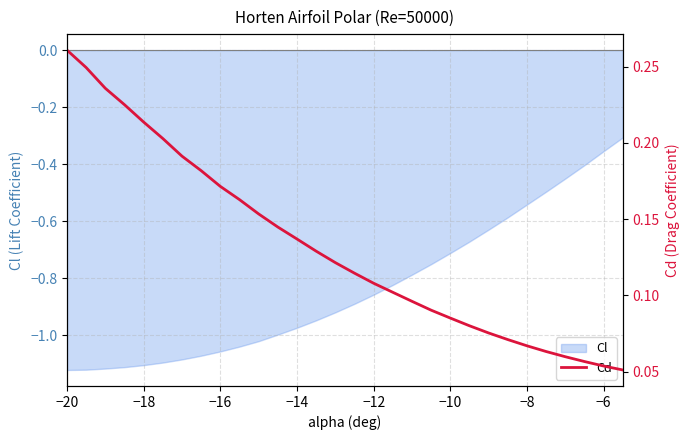

Is it true that Cl equals -0.7 at −16?

False